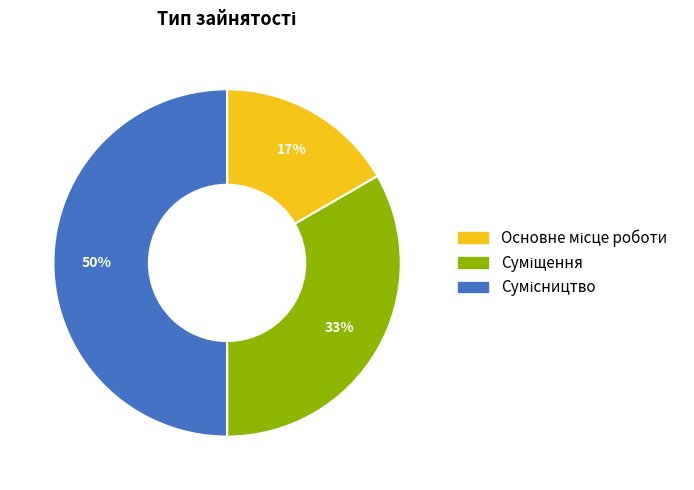

To the nearest percent, what is the difference between the largest and smallest slice percentages?

33%